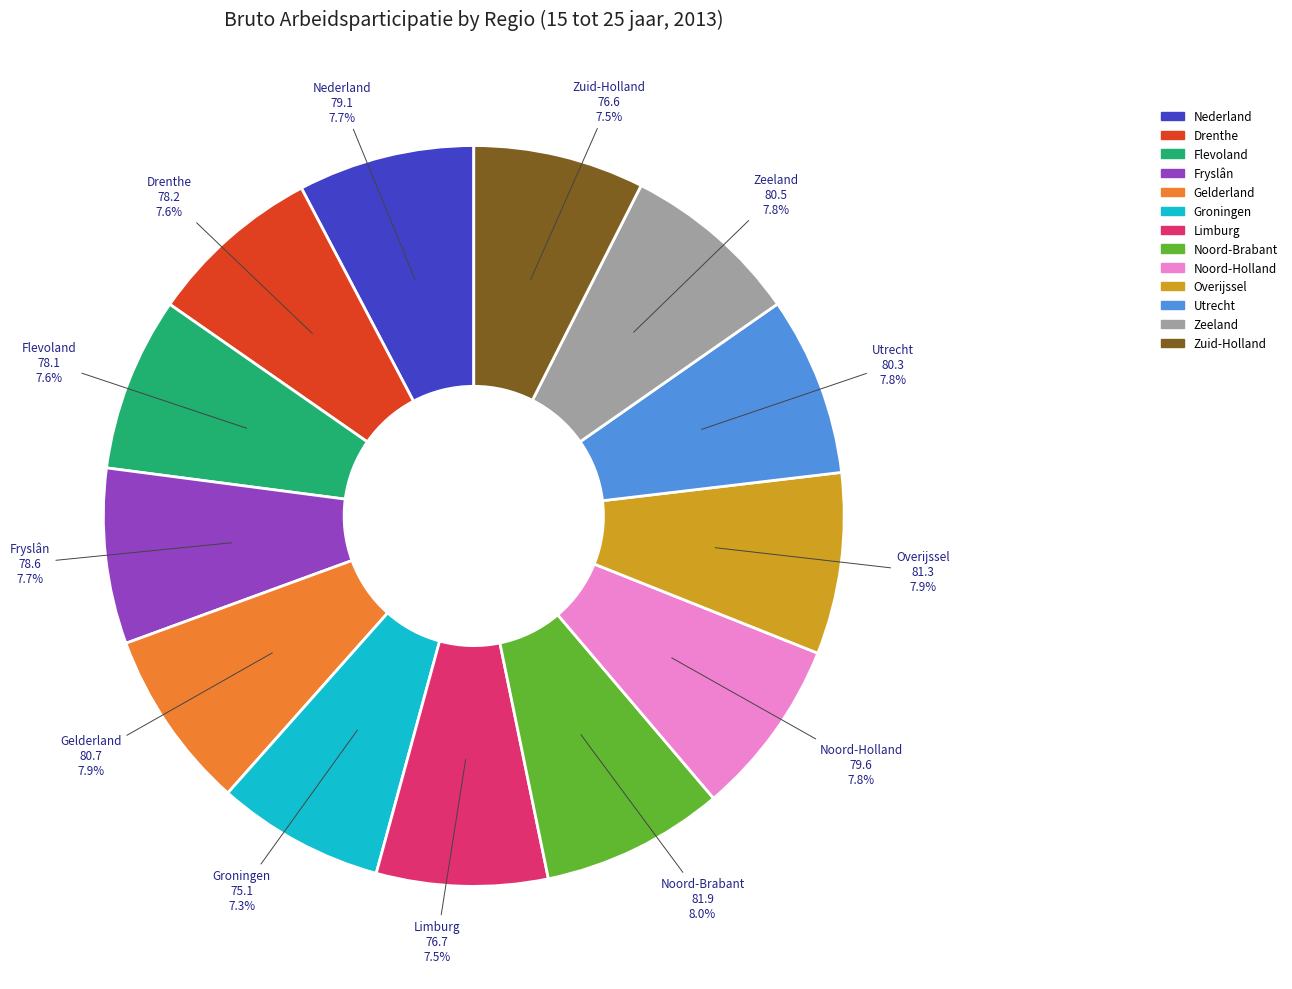

Is there any slice that represents more than half of the pie?

No